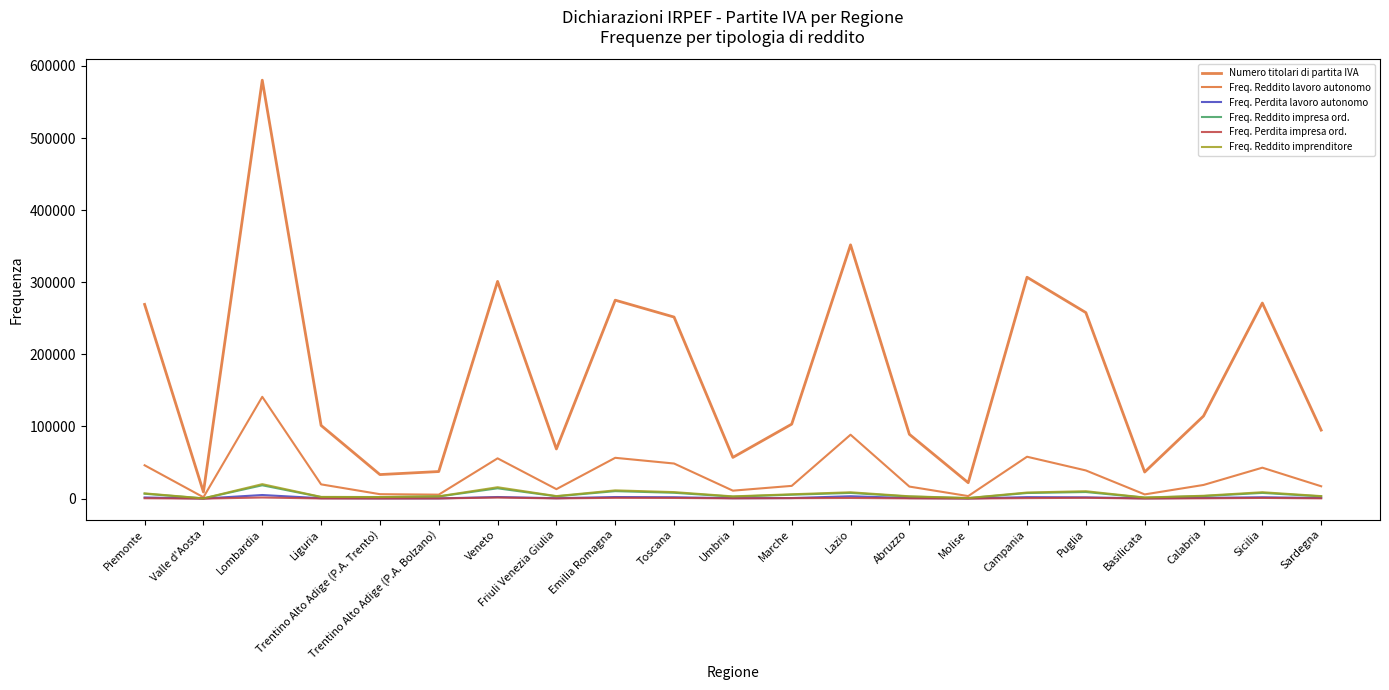

At which category is the sum across all series the highest?

Lombardia